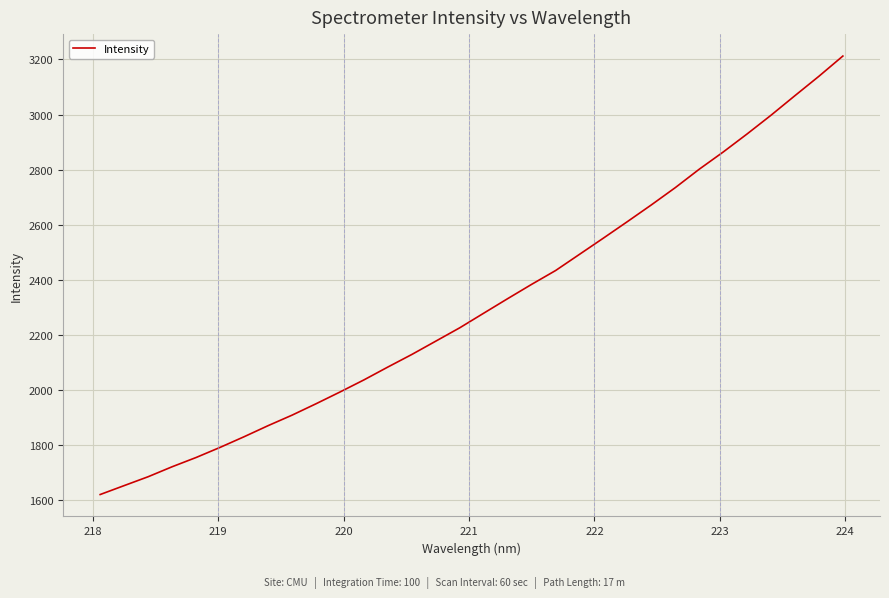

What is the difference between the maximum and minimum values?

1590.9